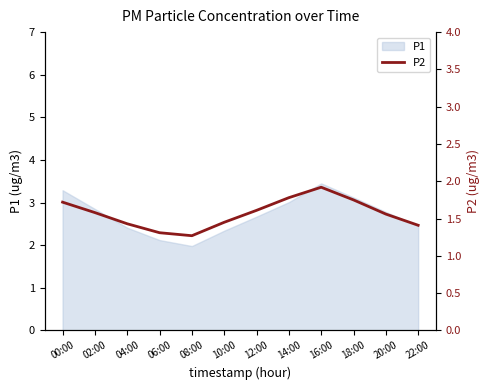

At which category does the data reach its first local valley?

08:00